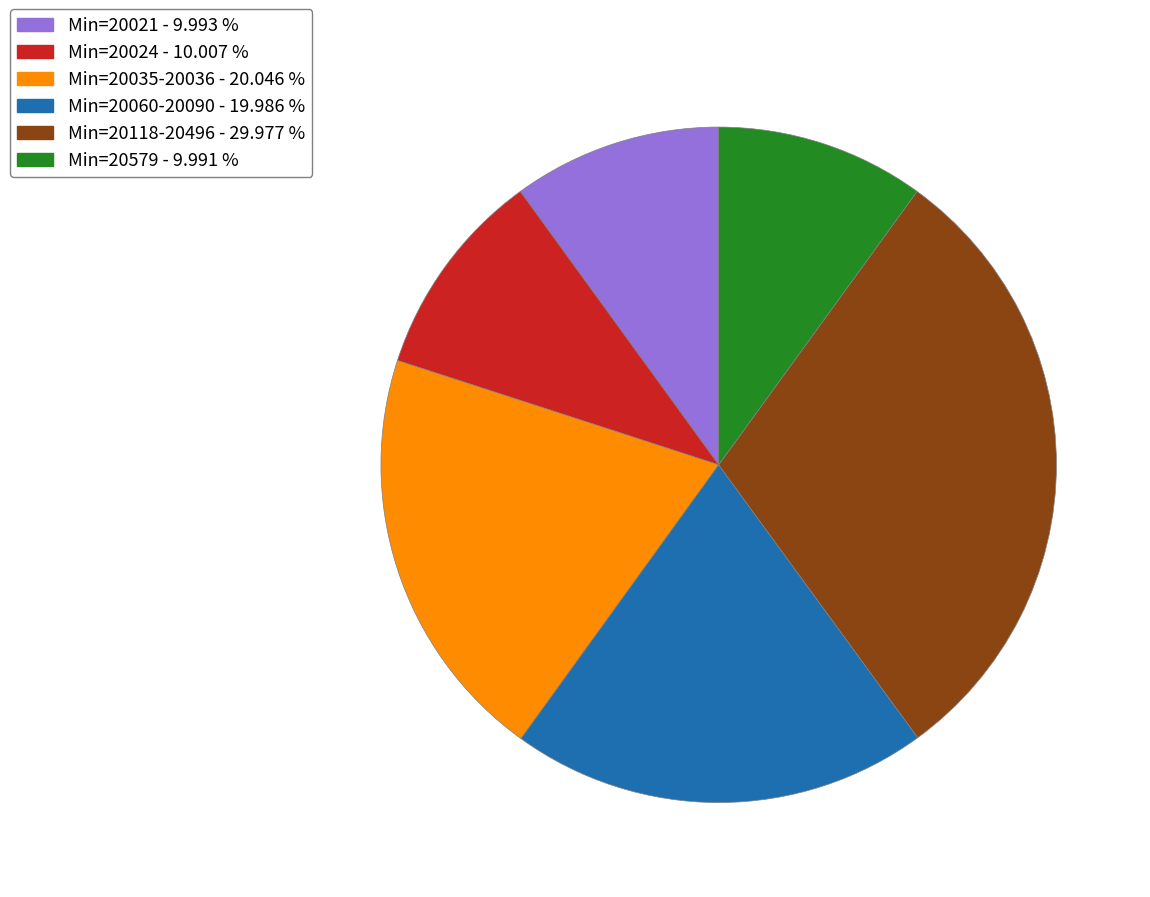

Is Min=20021 - 9.993 % the majority of the pie?

No